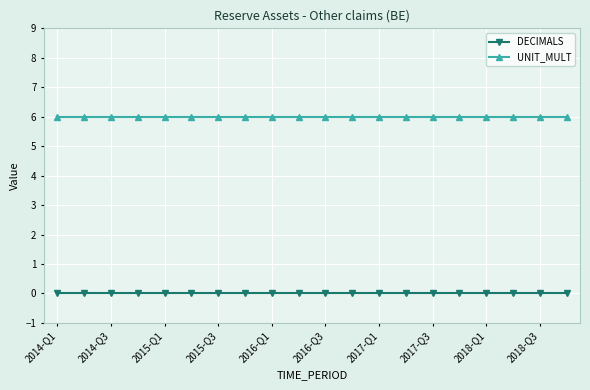

What are all the series names shown in the legend?

DECIMALS, UNIT_MULT